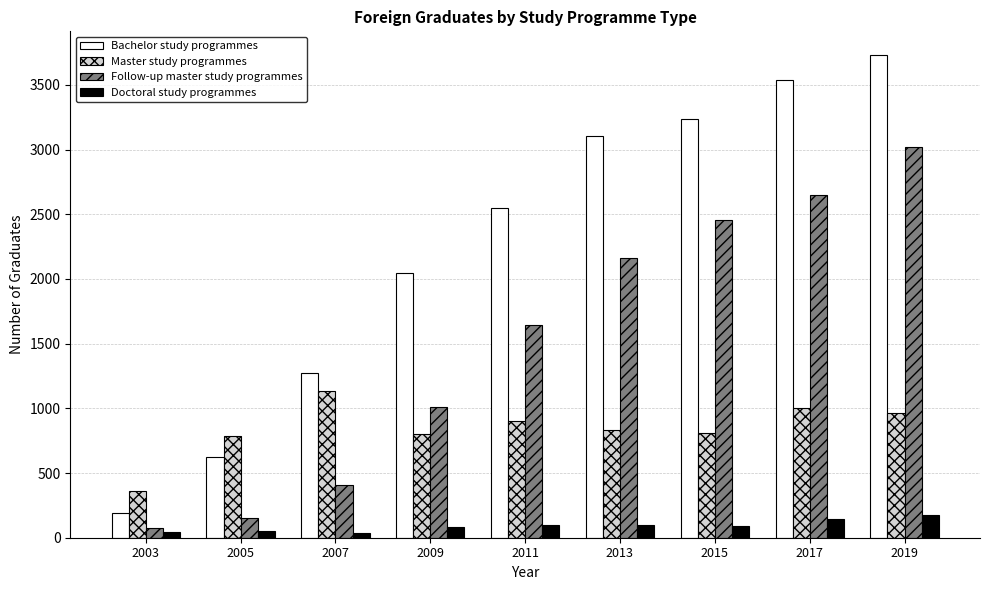

Is it true that Master study programmes equals 1235 at 2013?

False